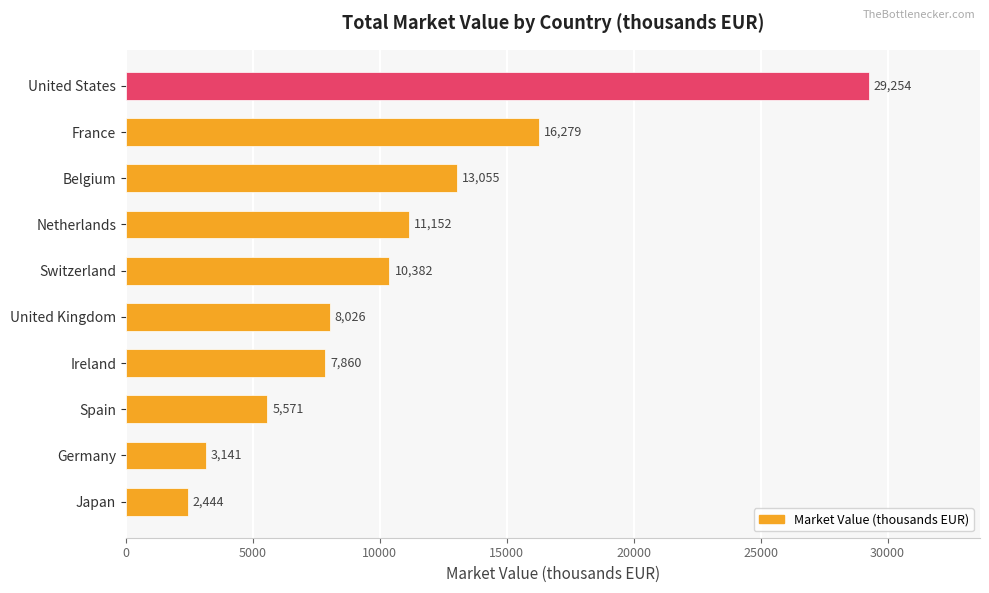

What is the maximum value shown in the chart?

29254